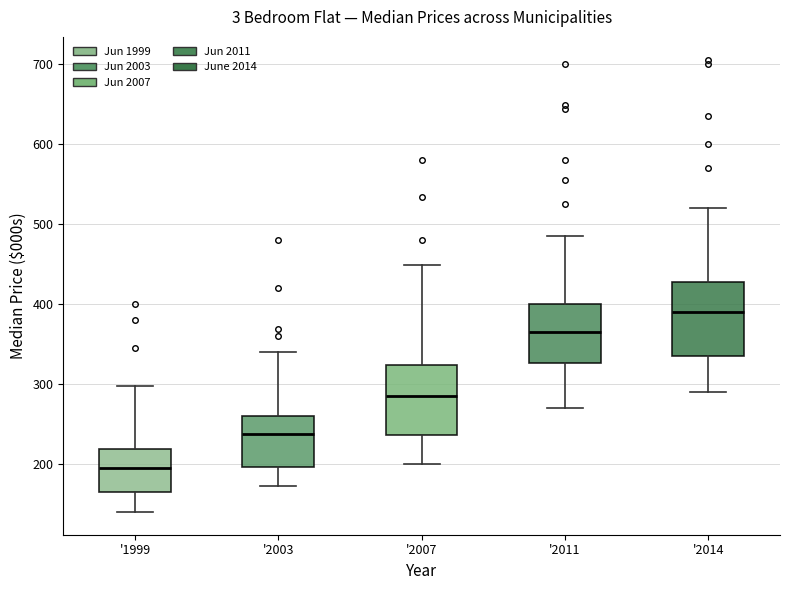

Reading left to right, read every box against the y-axis: the position of its median line, the range the box covers, and the ends of its whiskers. The values are not printed on the chart, so give them approximately, as read against the axis.

'1999: median 200, box 160 to 220, whiskers 140 to 300
'2003: median 240, box 200 to 260, whiskers 170 to 340
'2007: median 290, box 240 to 320, whiskers 200 to 450
'2011: median 370, box 330 to 400, whiskers 270 to 490
'2014: median 390, box 340 to 430, whiskers 290 to 520